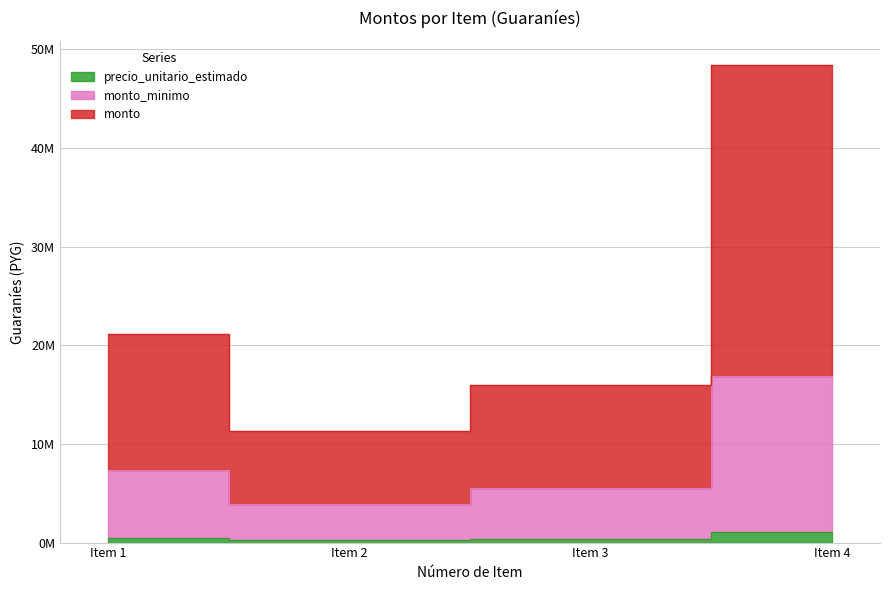

Which series changed the most between Item 2 and Item 3?

monto